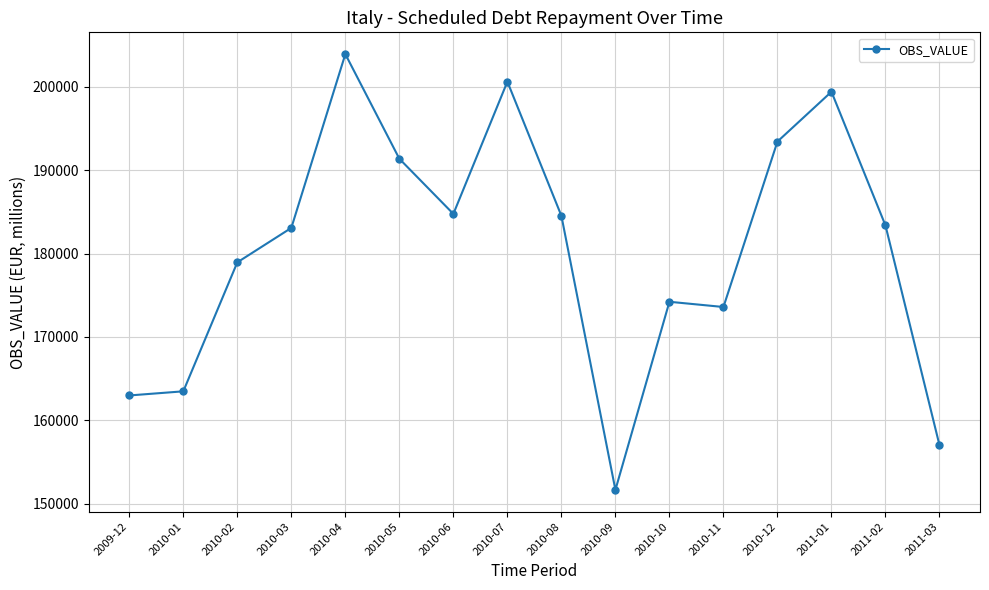

The value at 2010-11 is 173591.5. True or false?

True